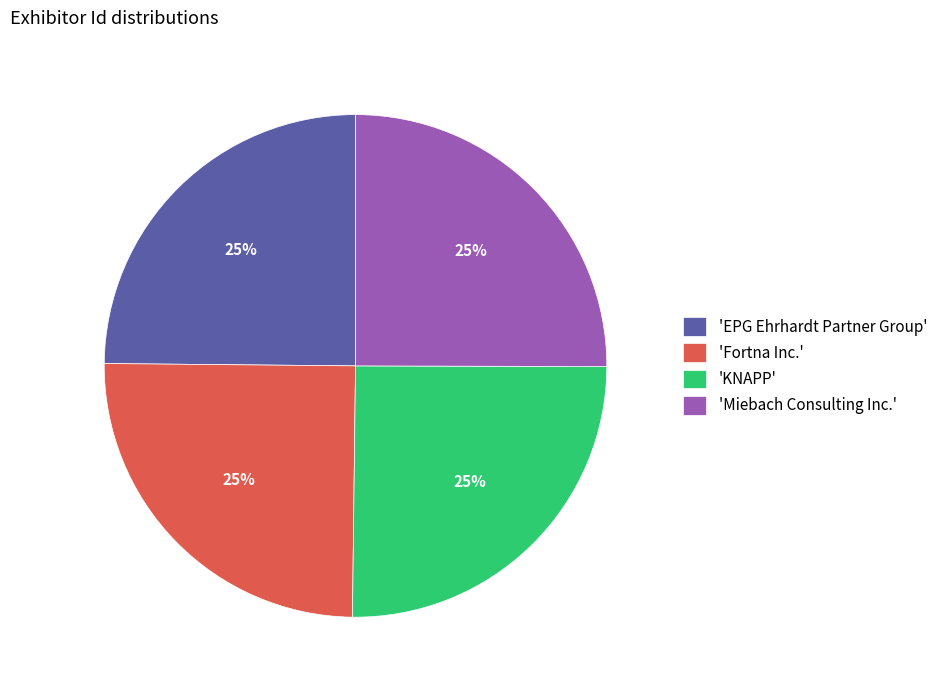

Is 'Fortna Inc.' the majority of the pie?

No